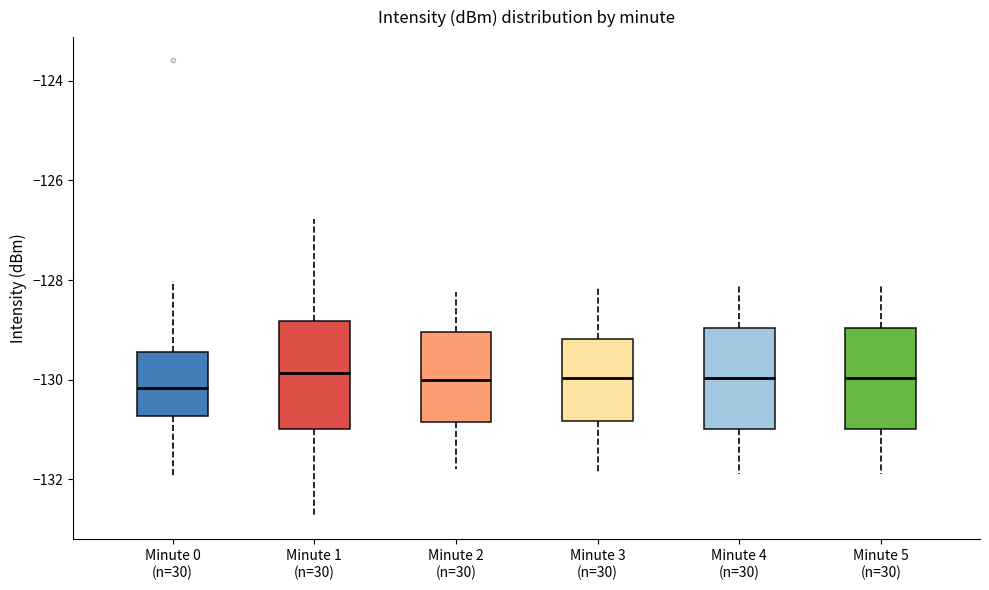

Reading left to right, read every box against the y-axis: the position of its median line, the range the box covers, and the ends of its whiskers. The values are not printed on the chart, so give them approximately, as read against the axis.

Minute 0 (n=30): median -130.2, box -130.8 to -129.4, whiskers -132.0 to -128.0
Minute 1 (n=30): median -129.8, box -131.0 to -128.8, whiskers -132.8 to -126.8
Minute 2 (n=30): median -130.0, box -130.8 to -129.0, whiskers -131.8 to -128.2
Minute 3 (n=30): median -130.0, box -130.8 to -129.2, whiskers -131.8 to -128.2
Minute 4 (n=30): median -130.0, box -131.0 to -129.0, whiskers -131.8 to -128.2
Minute 5 (n=30): median -130.0, box -131.0 to -129.0, whiskers -131.8 to -128.2